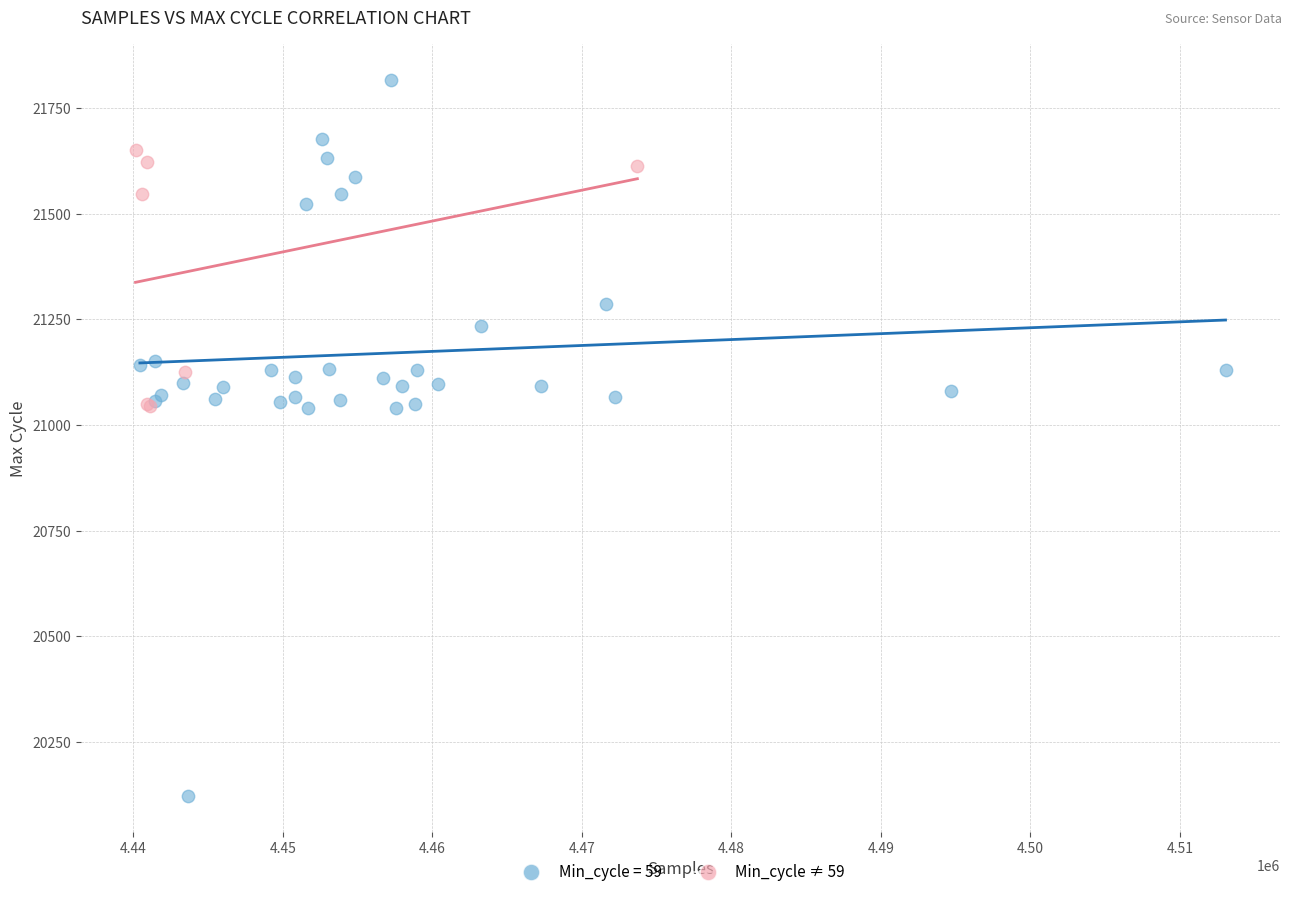

Which series contains the highest Y value?

Min_cycle = 59